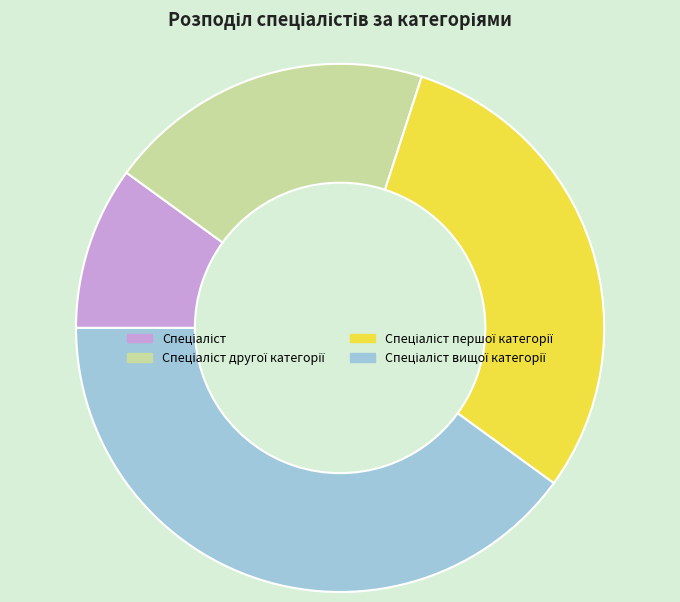

Is there any slice that represents more than half of the pie?

No